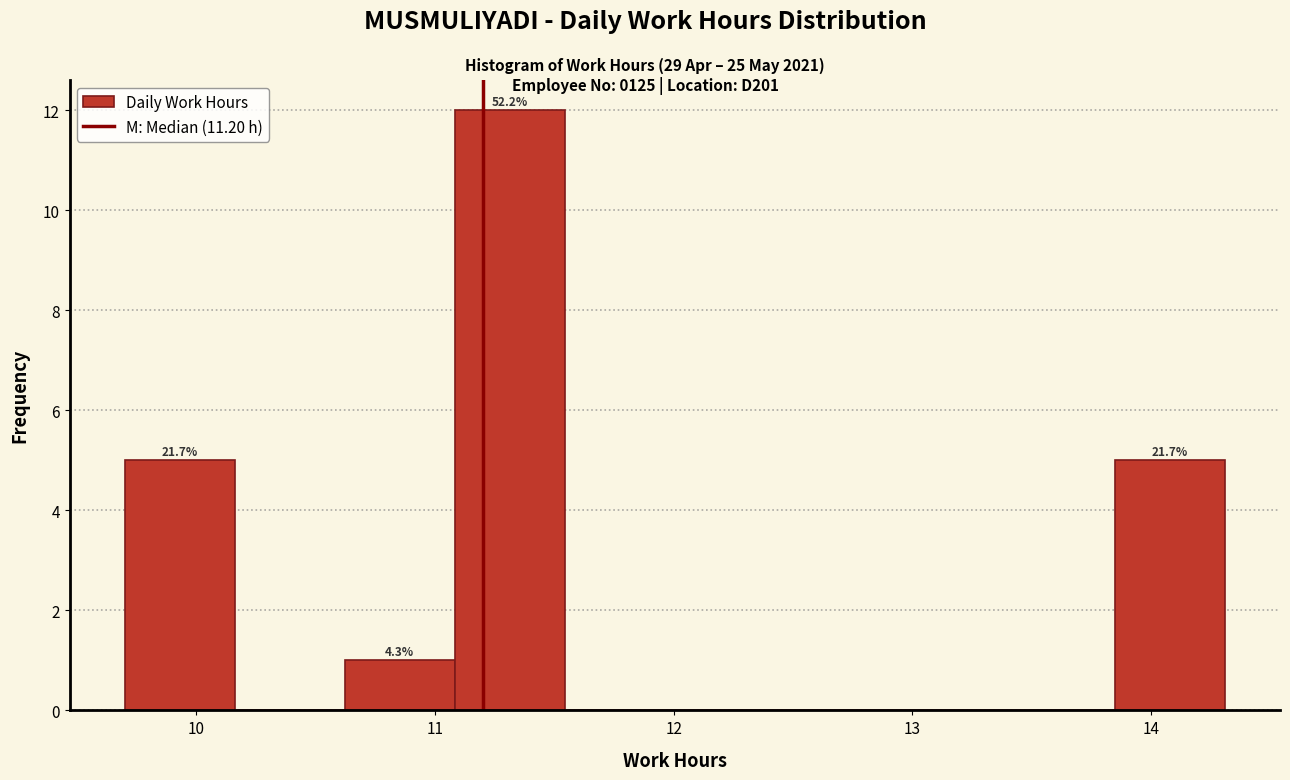

Which range on the x-axis has the tallest bar?

11.1 to 11.5